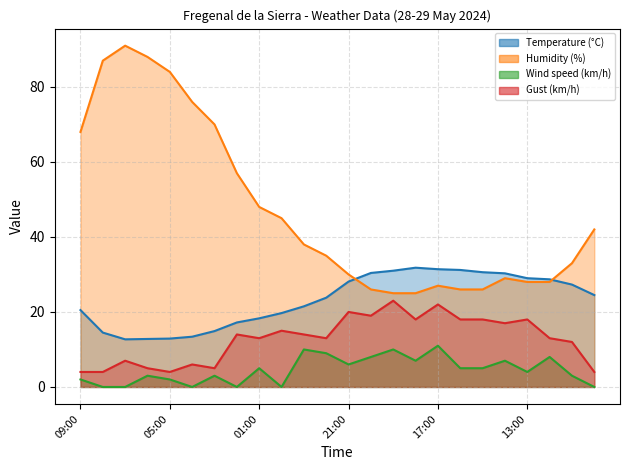

Rank the series by their average value, from lowest to highest.

Wind speed (km/h), Gust (km/h), Temperature (°C), Humidity (%)